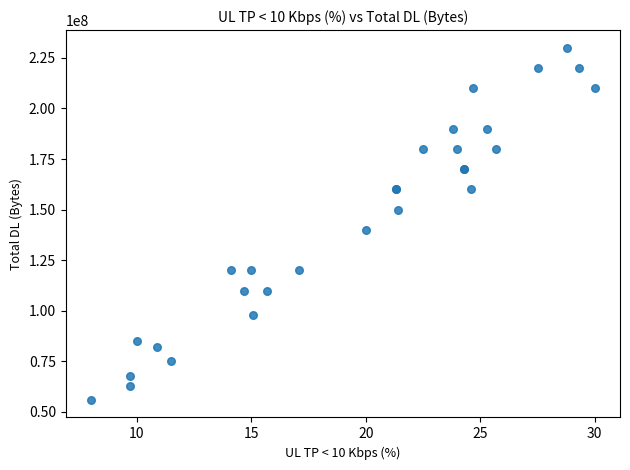

What Y value in the scatter plot is closest to 143000000?

140000000